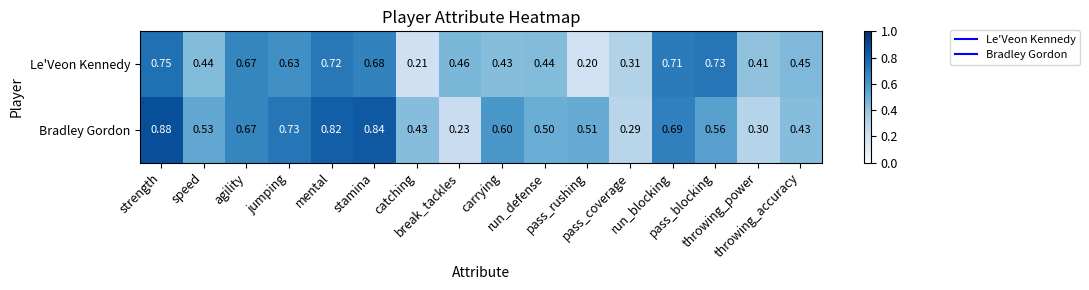

List the series in order of their peak value, highest first.

Bradley Gordon, Le'Veon Kennedy